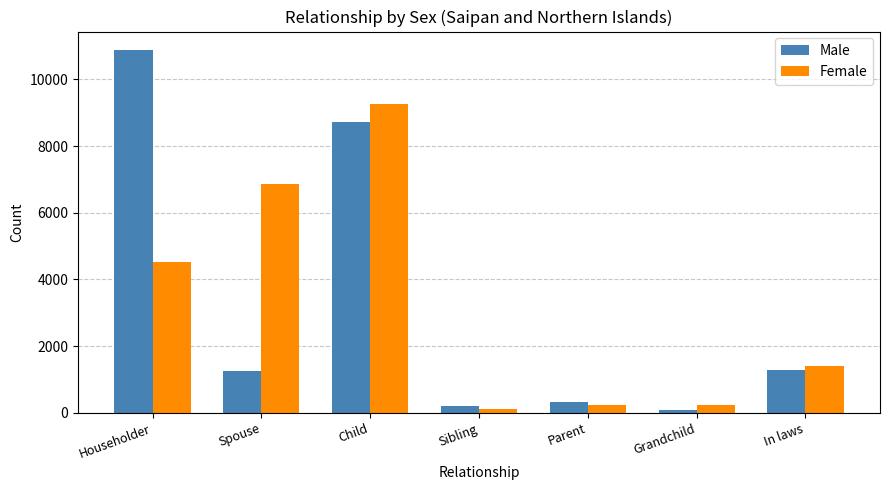

What is the value of the Male bar at the 1st from the left?

10889